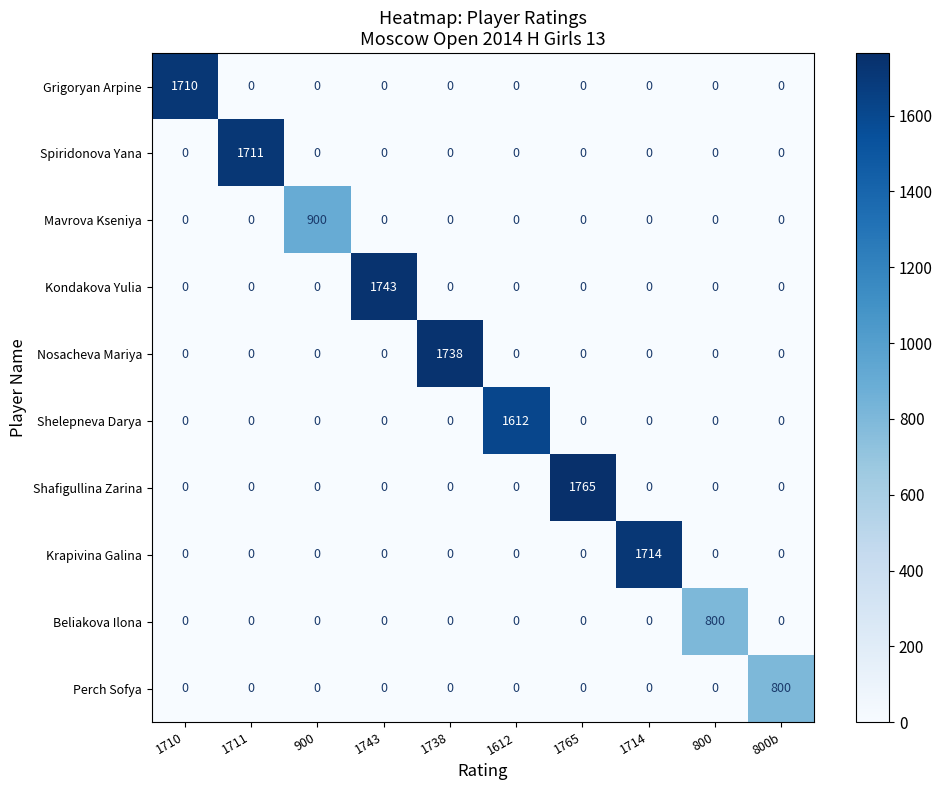

What is the sum of all Grigoryan Arpine values?

1710